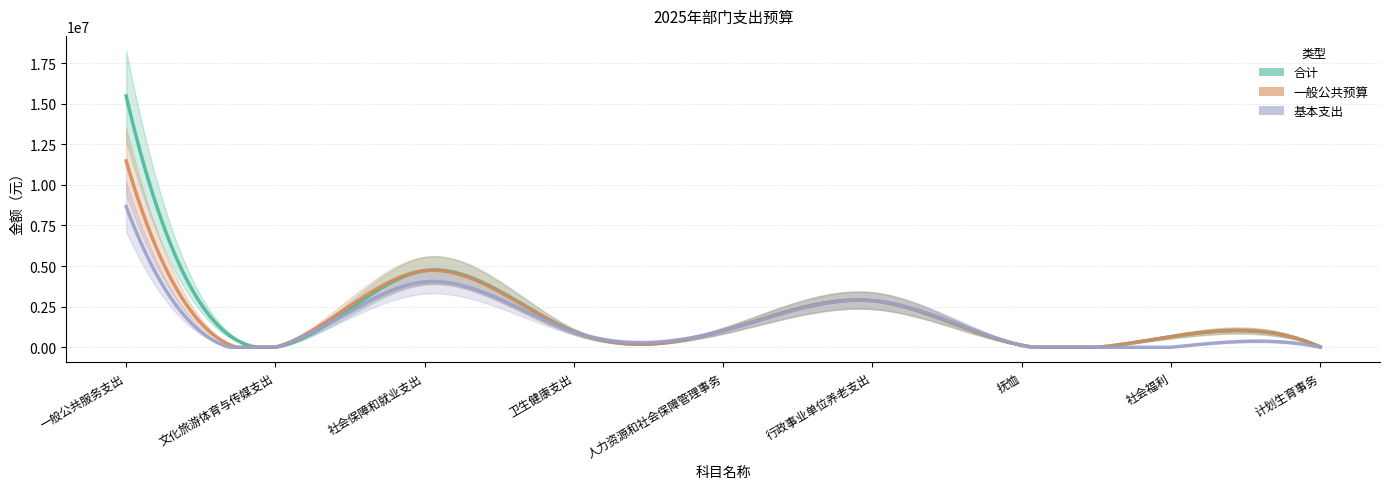

What is the maximum value for 基本支出?

8665004.6